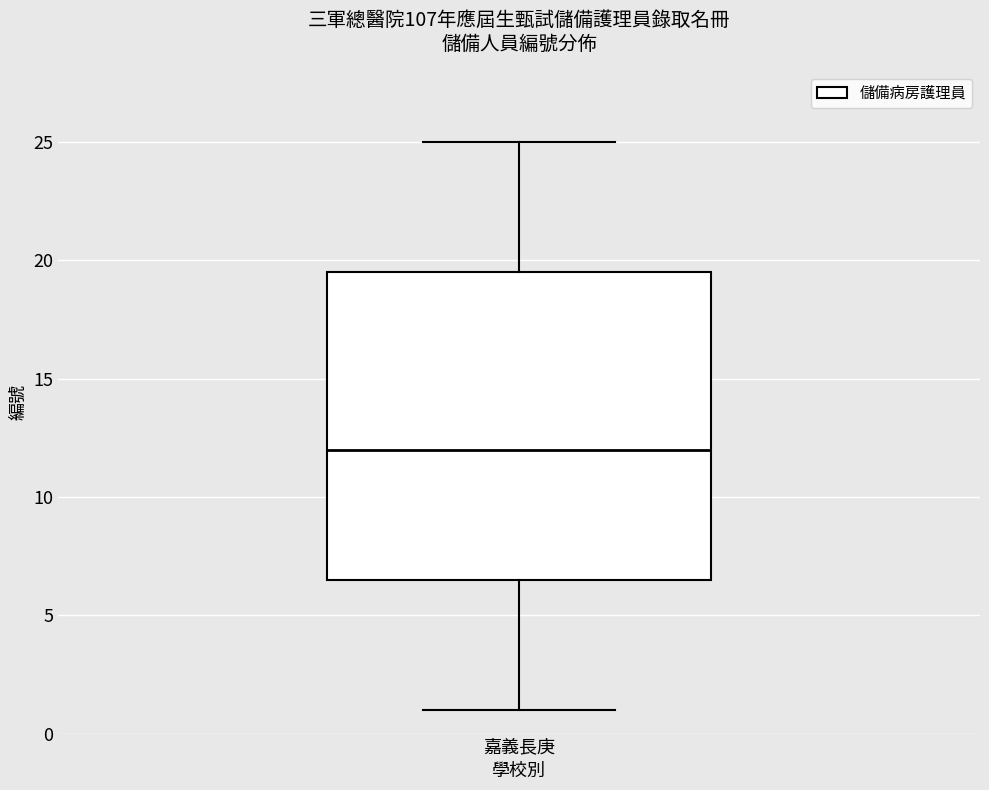

Transcribe this box plot: give where the median line is, the range the box spans, and where the two whiskers end, as read against the y-axis. The values are not printed on the chart, so give them approximately, as read against the axis.

median 12.0, box 6.5 to 19.5, whiskers 1.0 to 25.0